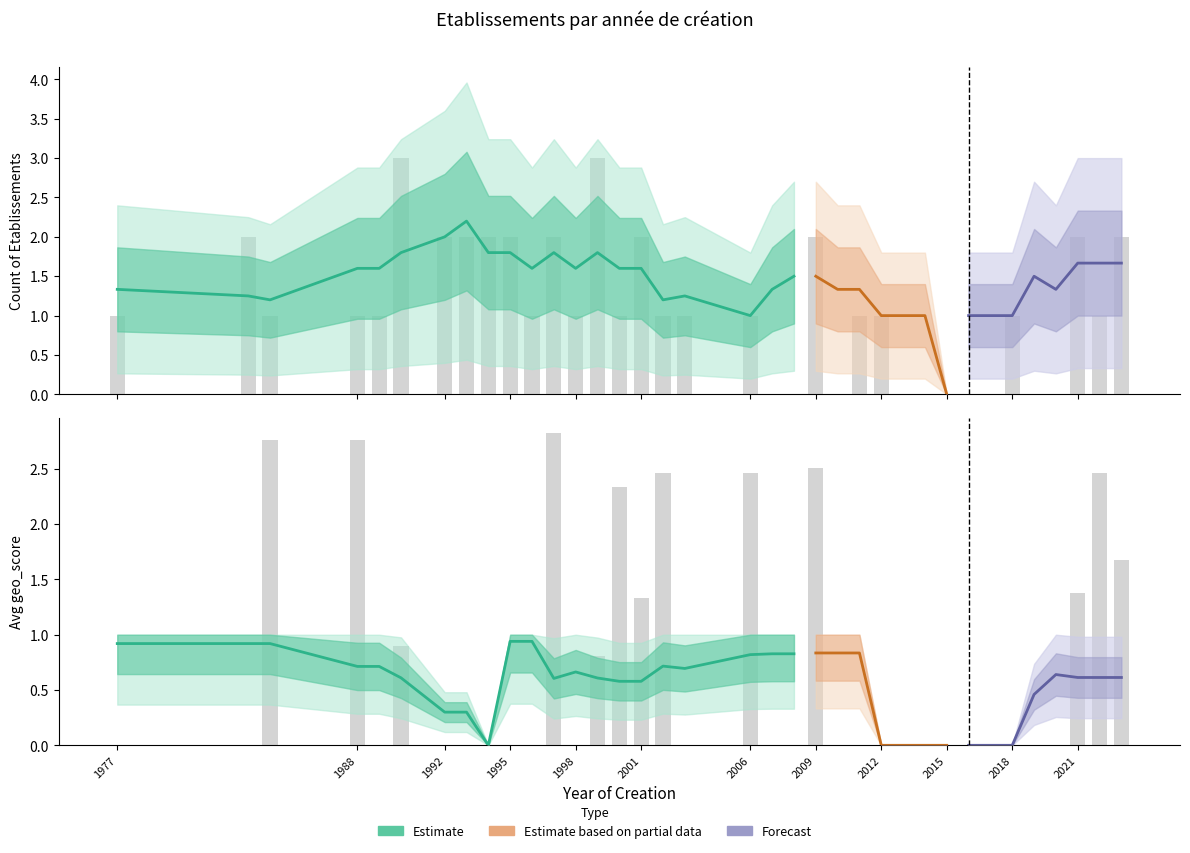

What is the difference between the maximum and minimum values in the geo_score series?

0.9